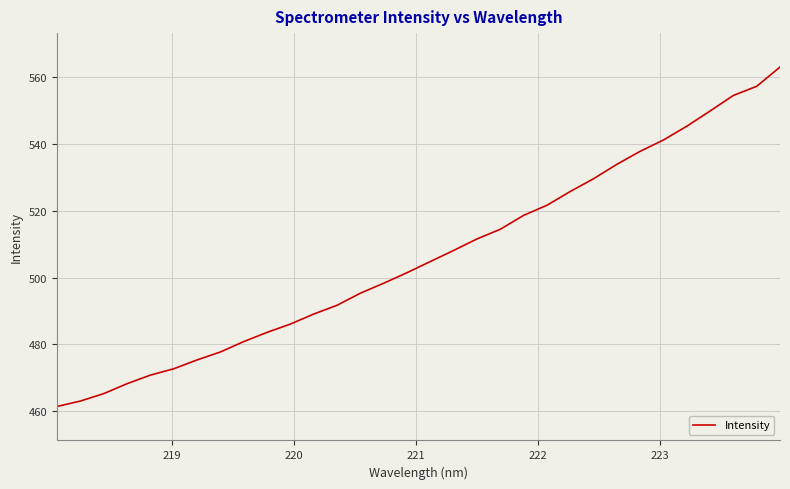

What is the difference between the maximum and minimum values?

101.6